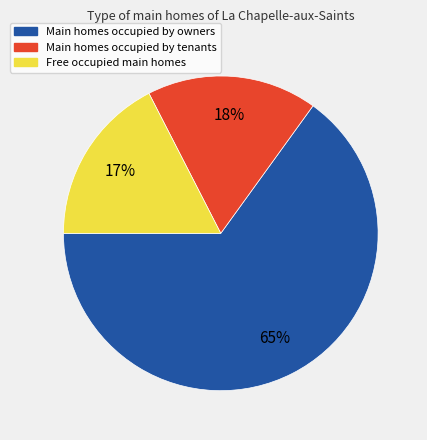

To the nearest percent, what is the average slice percentage?

33%